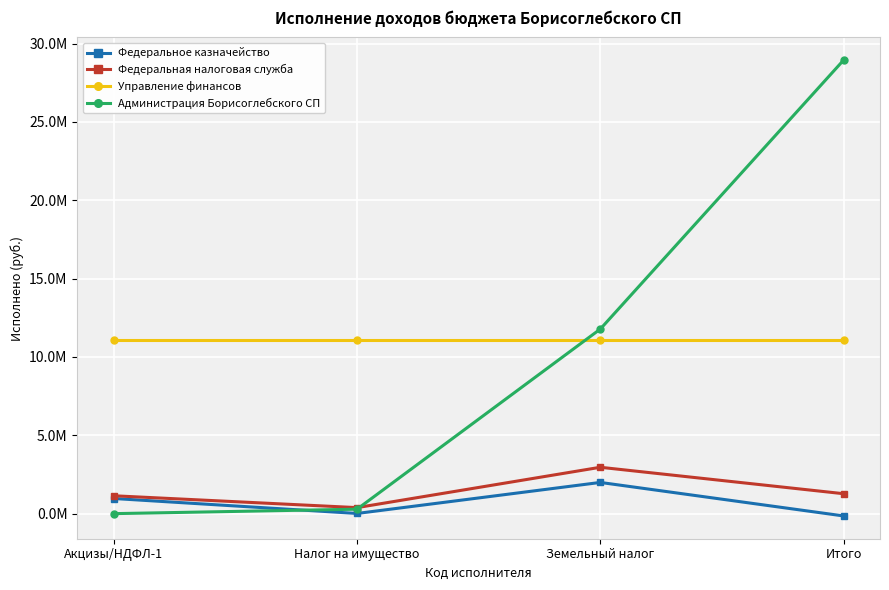

What are all the series names shown in the legend?

Федеральное казначейство, Федеральная налоговая служба, Управление финансов, Администрация Борисоглебского СП